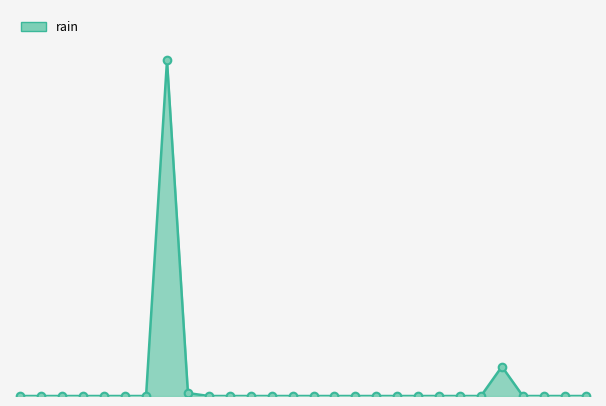

Does the chart have visible grid lines?

No